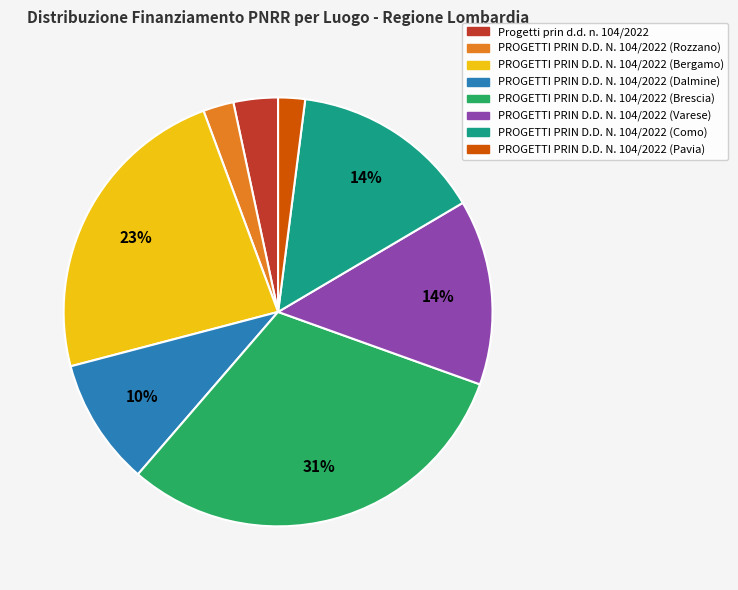

To the nearest percent, what percentage of the pie is PROGETTI PRIN D.D. N. 104/2022 (Brescia)?

31%